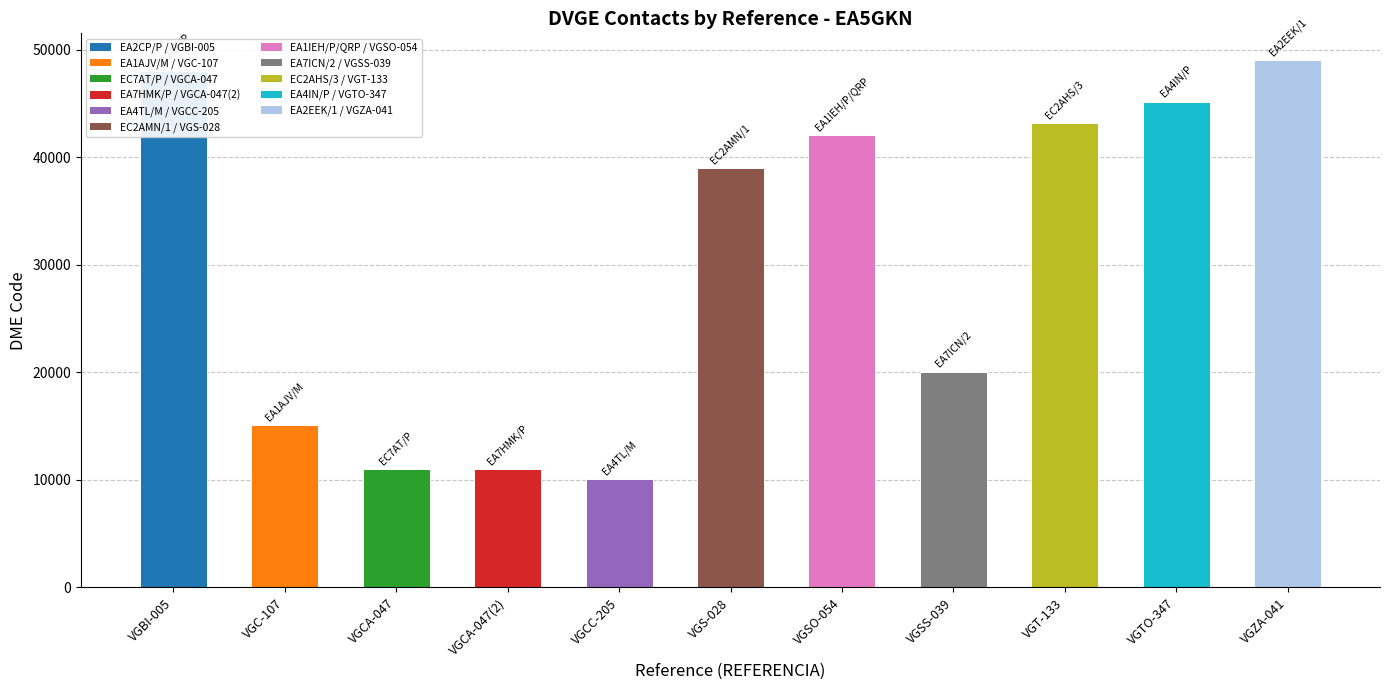

What is the sum of all values?

333712